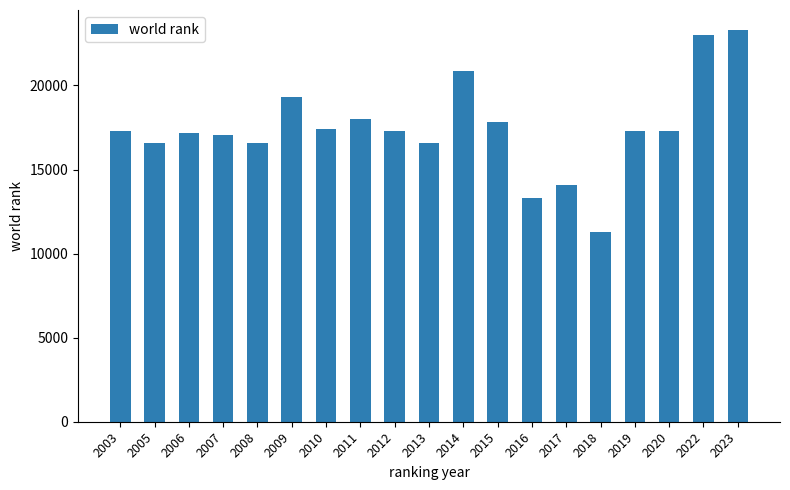

The chart shows a value of 34283 at 2022. True or false?

False